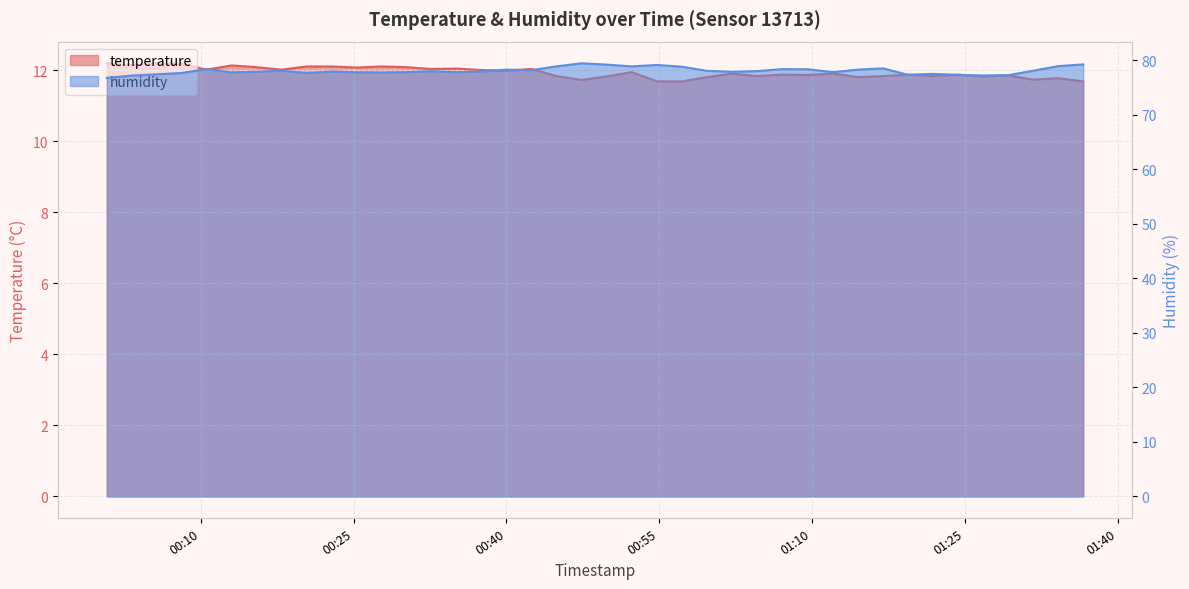

What is the difference between the maximum and minimum values in the humidity series?

2.7